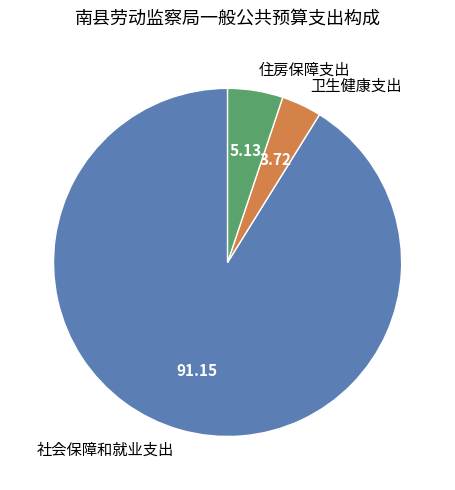

True or false: 住房保障支出 accounts for 13% of the total.

False